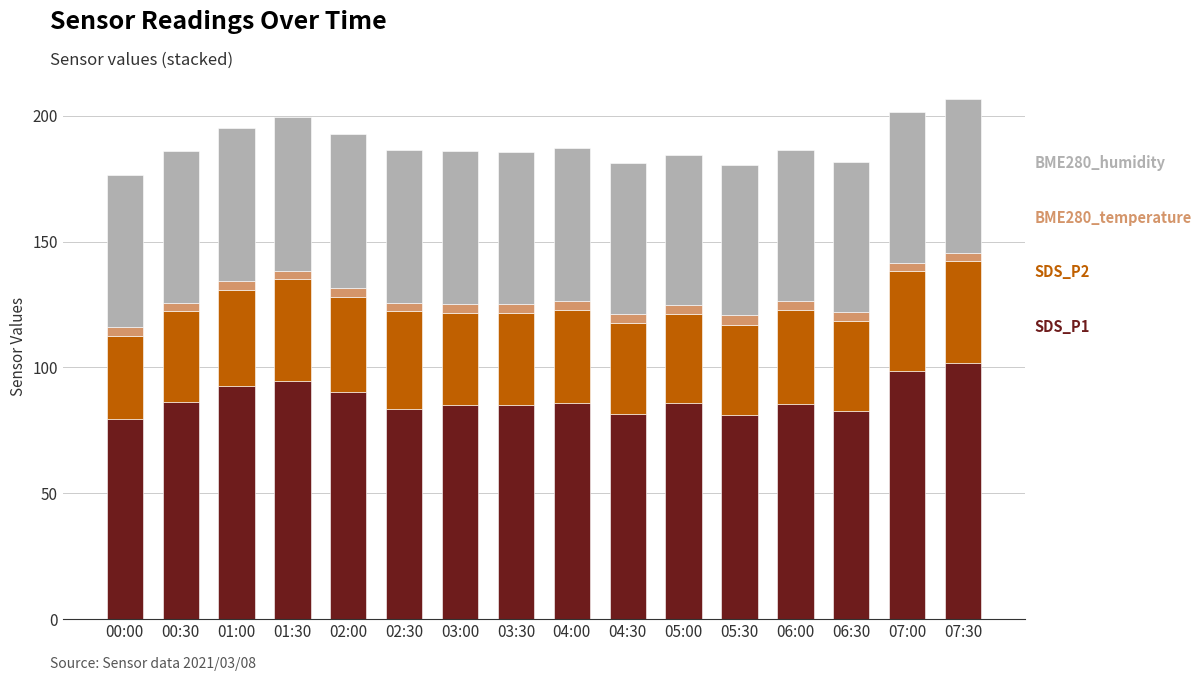

Are the bars grouped side by side (vs. stacked)?

No